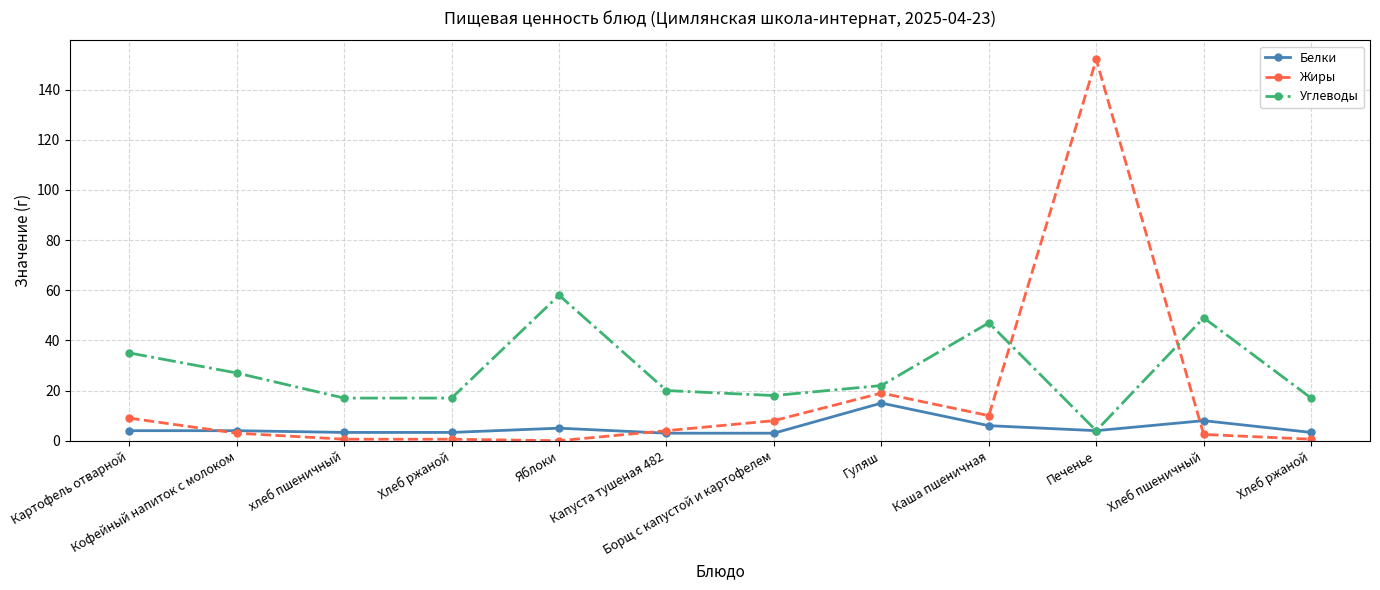

Reading left to right, extract all data points from this chart.

Белки: Картофель отварной=4.0	Кофейный напиток с молоком=4.0	хлеб пшеничный=3.3	Хлеб ржаной=3.3	Яблоки=5.0	Капуста тушеная 482=3.0	Борщ с капустой и картофелем=3.0	Гуляш=15.0	Каша пшеничная=6.0	Печенье=4.0	Хлеб пшеничный=8.0	Хлеб ржаной=3.3
Жиры: Картофель отварной=9.0	Кофейный напиток с молоком=3.0	хлеб пшеничный=0.6	Хлеб ржаной=0.6	Яблоки=0.0	Капуста тушеная 482=4.0	Борщ с капустой и картофелем=8.0	Гуляш=19.0	Каша пшеничная=10.0	Печенье=152.0	Хлеб пшеничный=2.5	Хлеб ржаной=0.6
Углеводы: Картофель отварной=35.0	Кофейный напиток с молоком=27.0	хлеб пшеничный=17.0	Хлеб ржаной=17.0	Яблоки=58.0	Капуста тушеная 482=20.0	Борщ с капустой и картофелем=18.0	Гуляш=22.0	Каша пшеничная=47.0	Печенье=4.0	Хлеб пшеничный=49.0	Хлеб ржаной=17.0